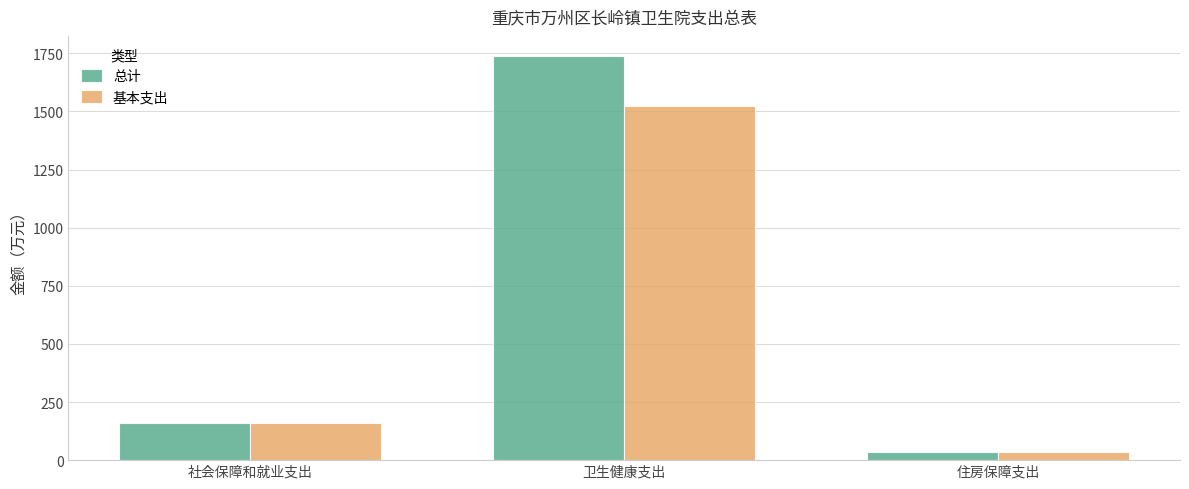

How many distinct data groups are displayed?

2